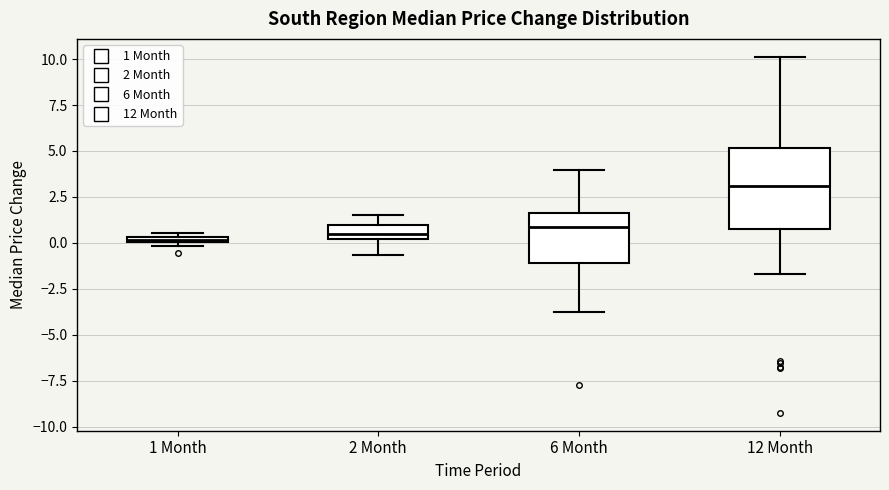

Which box is the tallest, from its lower edge to its upper edge?

12 Month